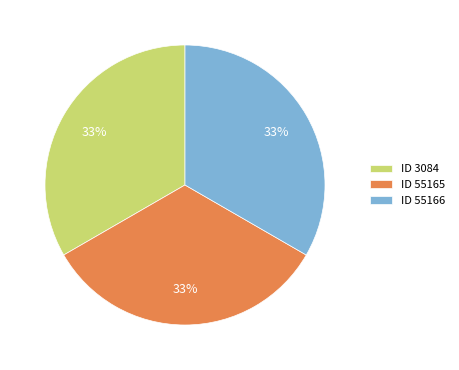

The ID 55166 slice represents 44% of the pie. True or false?

False